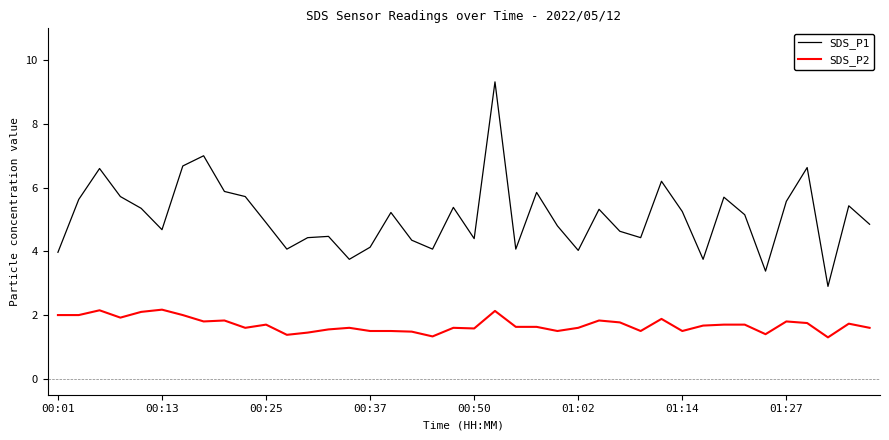

Which series has the largest range (max minus min)?

SDS_P1